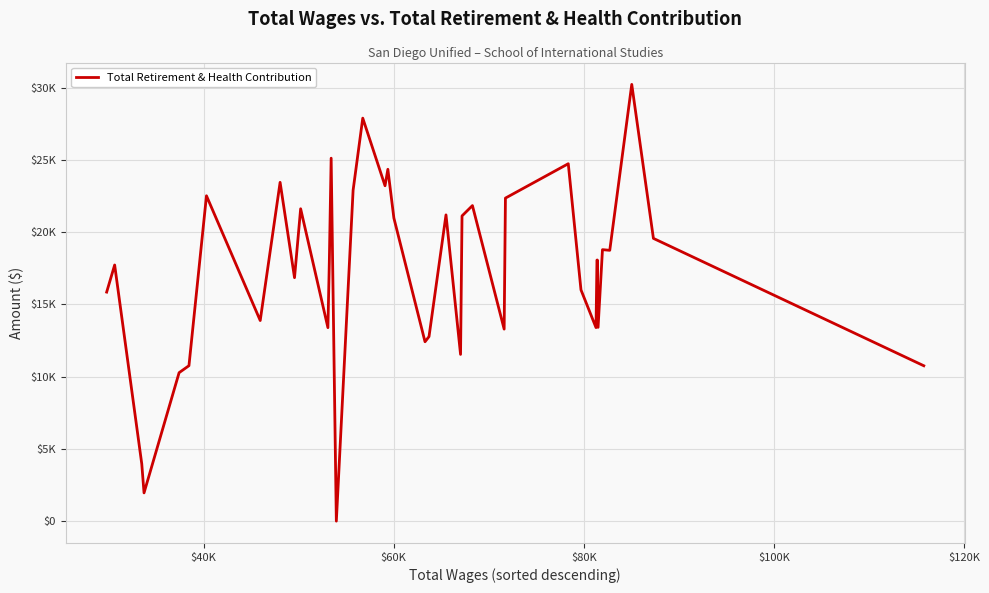

How many points are lower than both their immediate neighbors (excluding endpoints)?

12